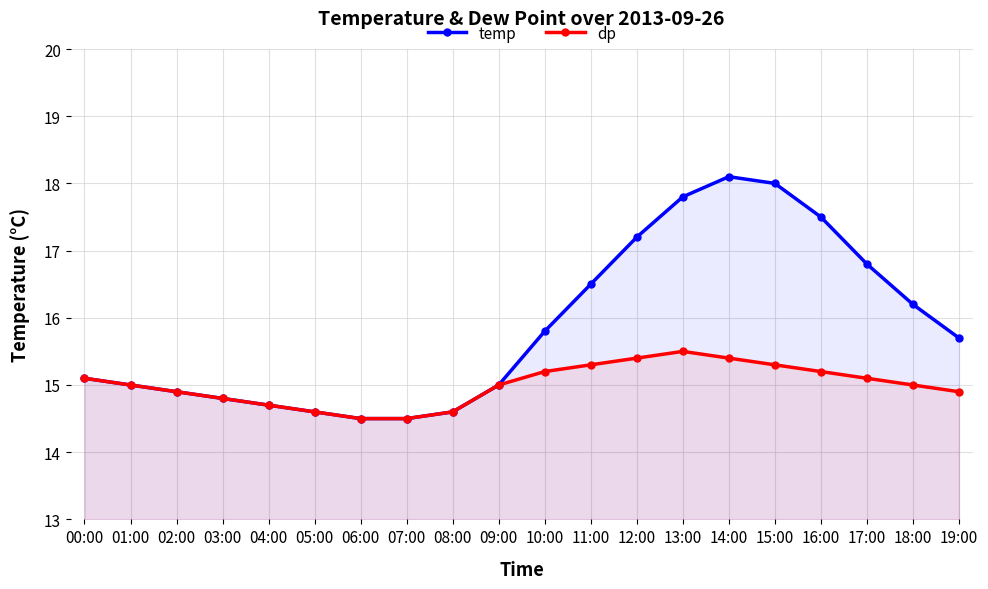

At how many categories does at least one series exceed 17?

5